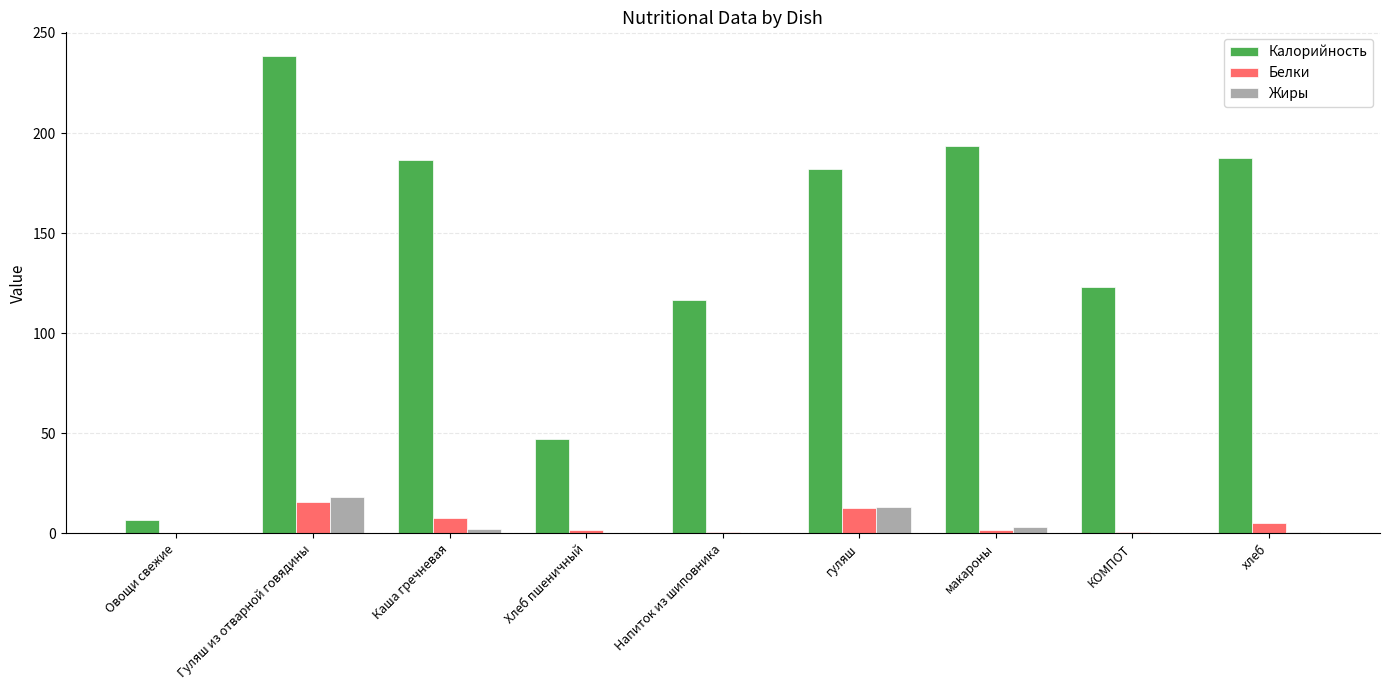

Which category has the highest value in the Калорийность series?

Гуляш из отварной говядины